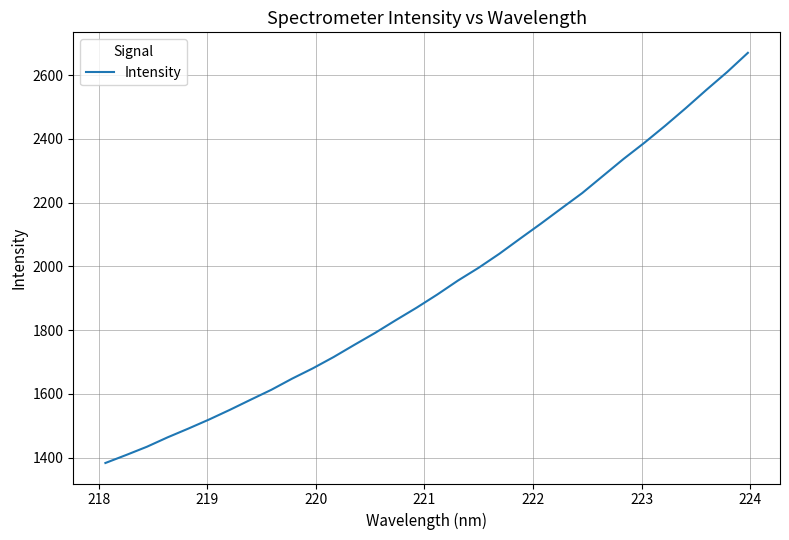

How many lines are shown in the chart?

1